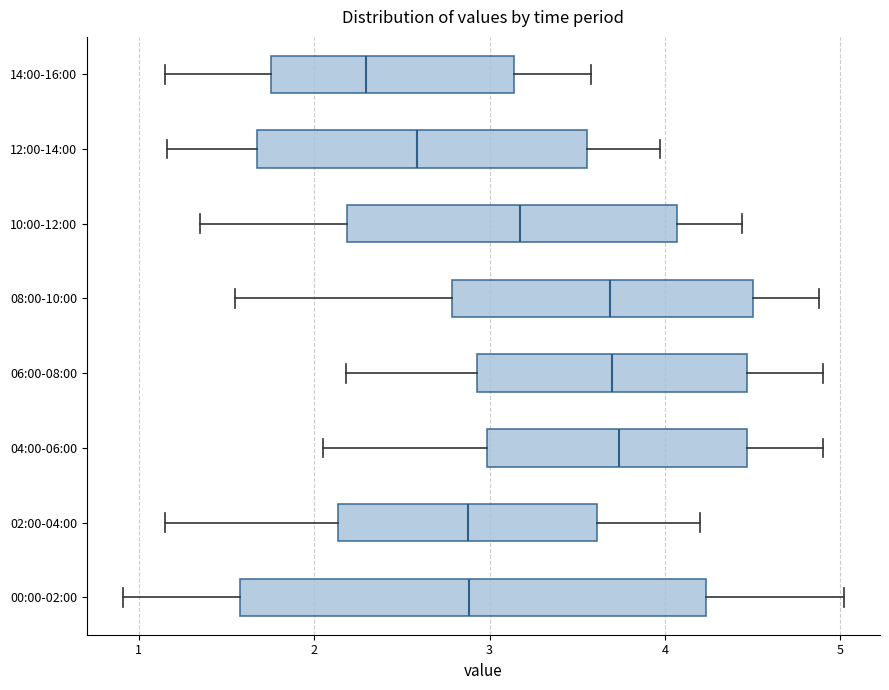

Where does the right whisker of the box for 02:00-04:00 end on the x-axis? The values are not printed on the chart, so give them approximately, as read against the axis.

4.2